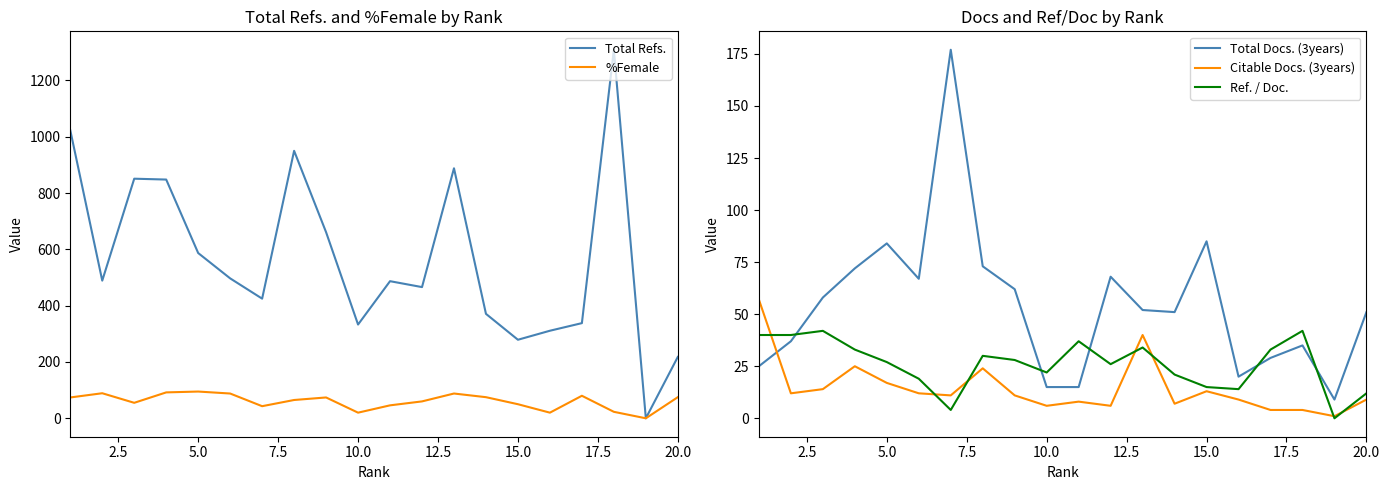

Reading left to right, list all the values displayed in this chart.

Total Refs.: 1023	489	851	848	587	497	425	950	661	333	487	466	888	371	279	311	338	1309	0	218
%Female: 74	89	55	92	95	88	43	65	74	20	46	60	88	75	50	20	80	23	0	75
Total Docs. (3years): 25	37	58	72	84	67	177	73	62	15	15	68	52	51	85	20	29	35	9	51
Citable Docs. (3years): 57	12	14	25	17	12	11	24	11	6	8	6	40	7	13	9	4	4	1	9
Ref. / Doc.: 40	40	42	33	27	19	4	30	28	22	37	26	34	21	15	14	33	42	0	12